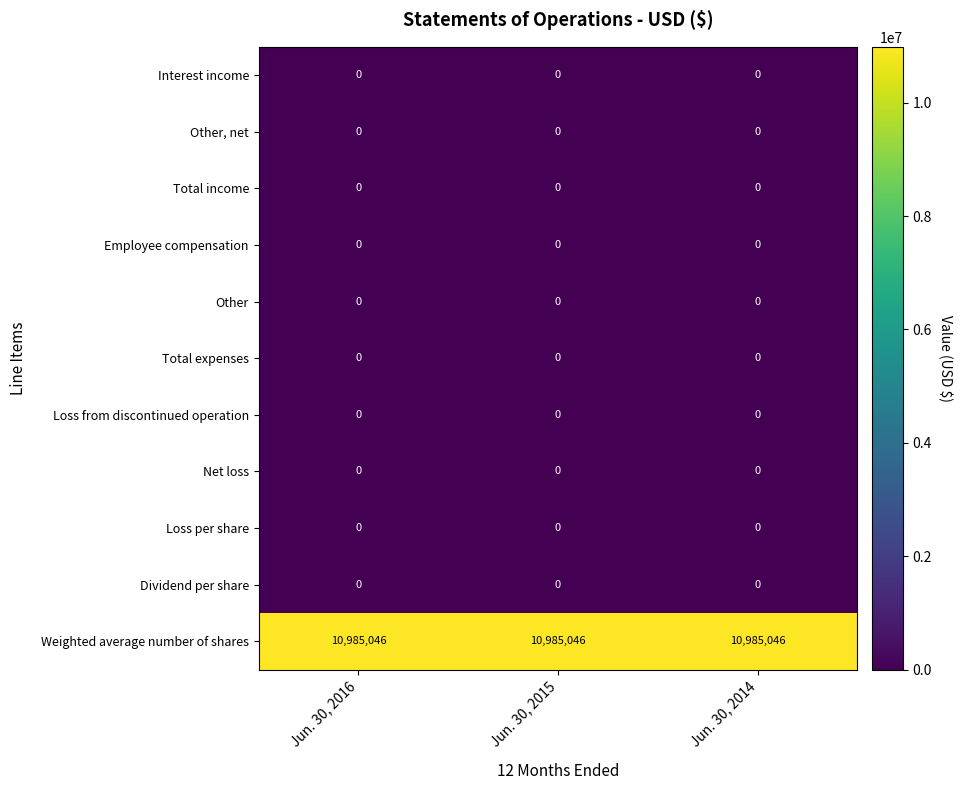

What is the total value across all series at Jun. 30, 2014?

10985046